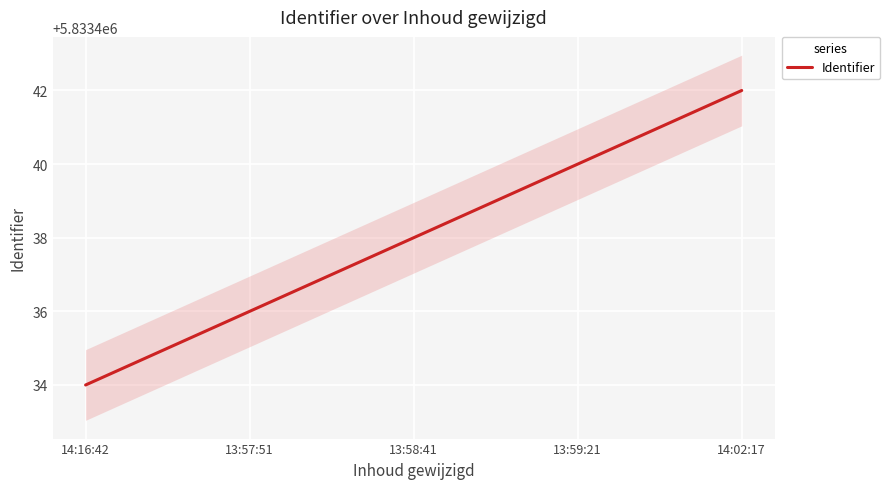

Reading left to right, what are all the values shown in this chart?

5833434	5833436	5833438	5833440	5833442